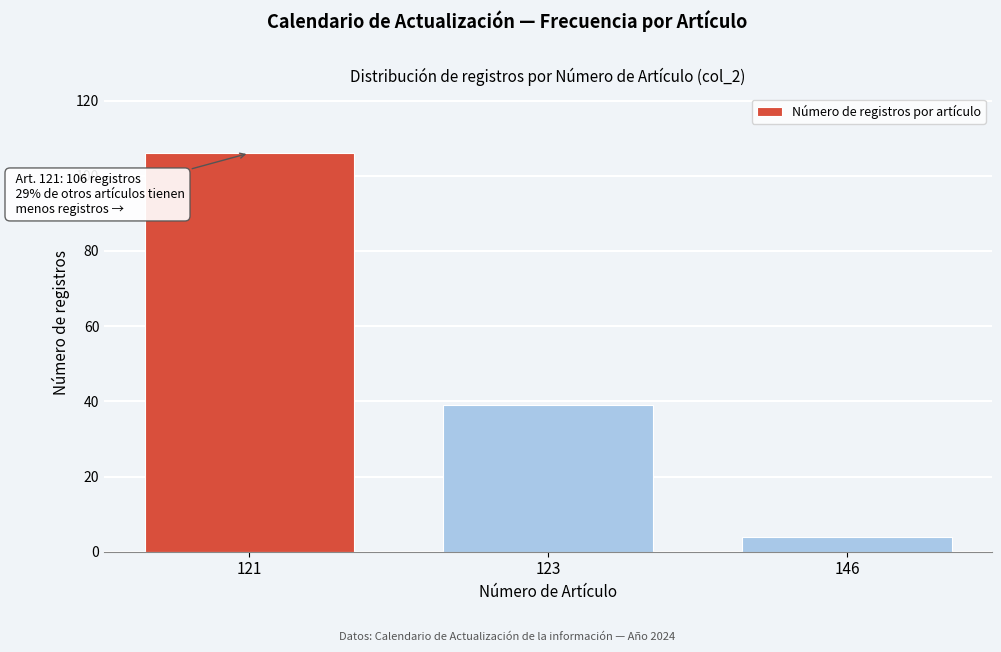

Reading left to right, list all the values displayed in this chart.

121=106	123=39	146=4